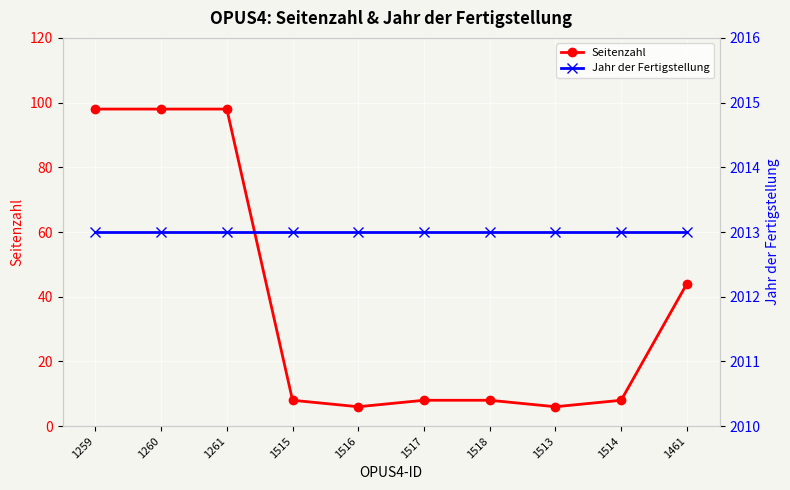

True or false: Seitenzahl has a value of 6 at 1516.

True